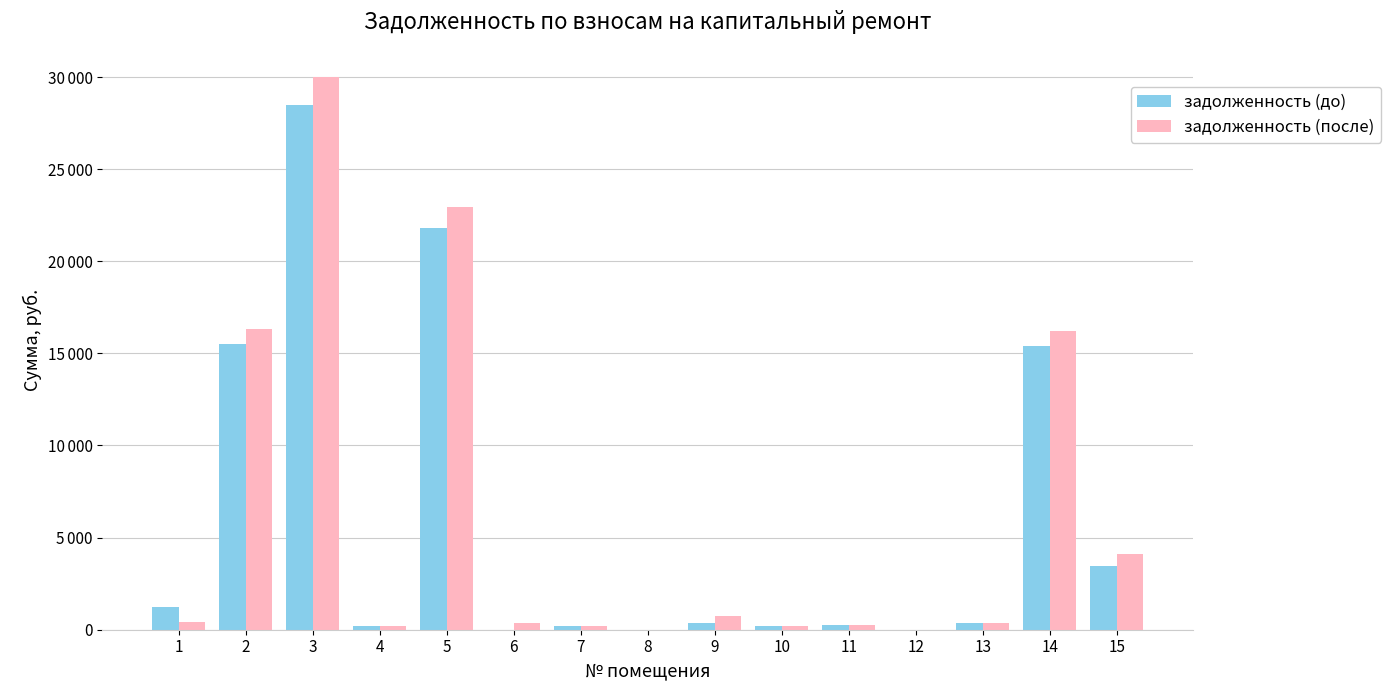

Reading left to right, transcribe all the data shown in this chart.

задолженность (до): 1214.7	15509.4	28454.5	181.0	21795.8	0.0	185.0	0.0	365.2	187.6	275.1	0.0	365.7	15385.3	3472.5
задолженность (после): 403.4	16338.5	29975.8	181.3	22961.0	359.3	185.0	0.0	745.5	187.6	275.1	0.0	365.7	16207.8	4123.8